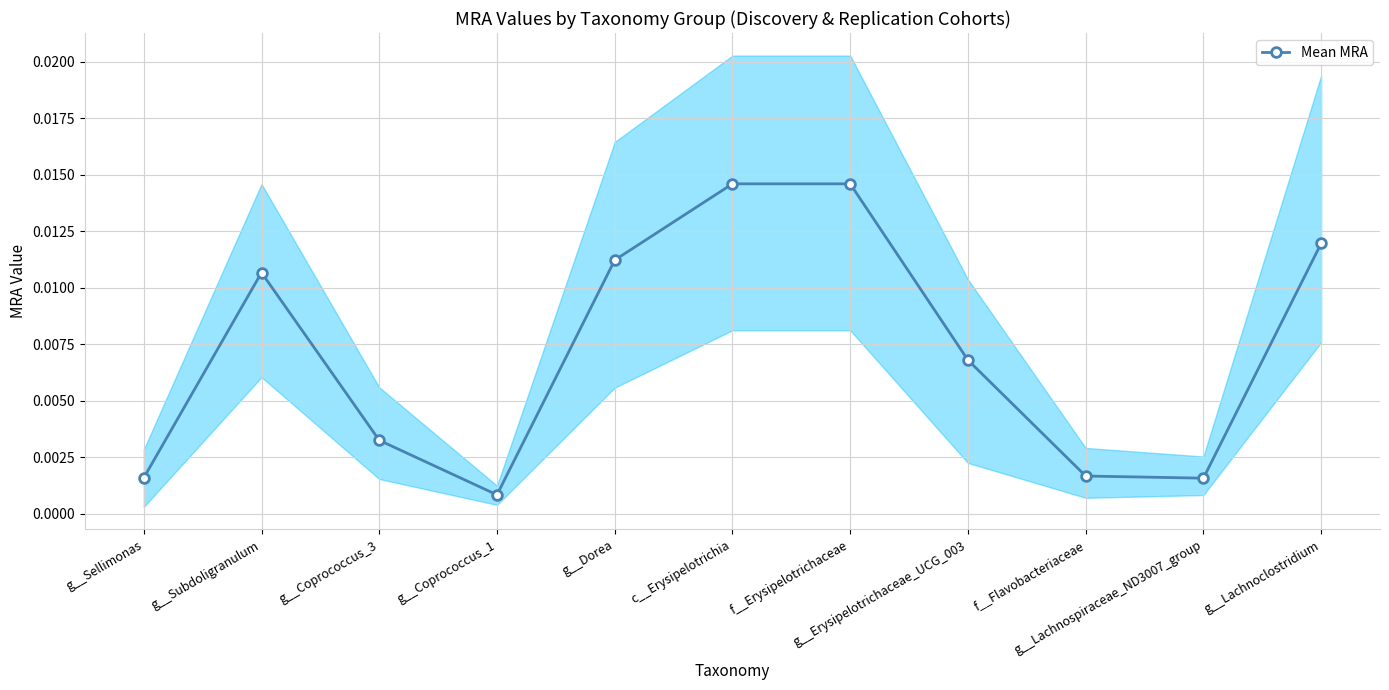

How many interior local valleys (lower than both neighbors) does the data have?

2